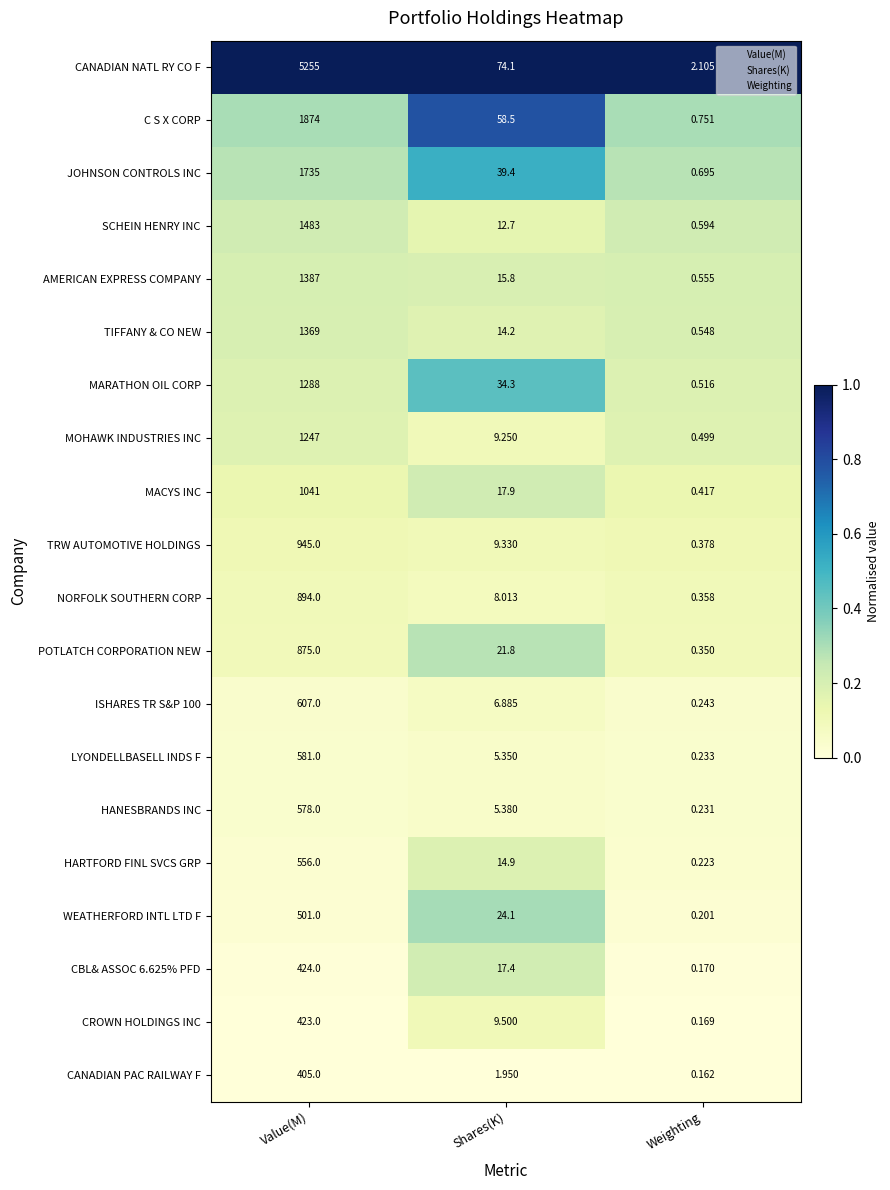

At which label does AMERICAN EXPRESS COMPANY first exceed 15?

Value(M)